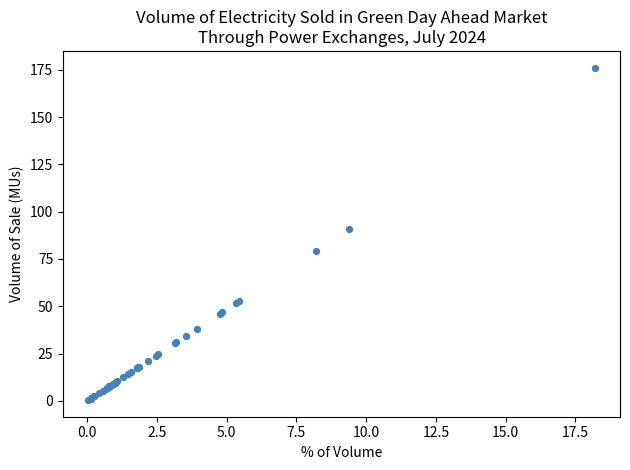

What Y value in the scatter plot is closest to 88?

90.8